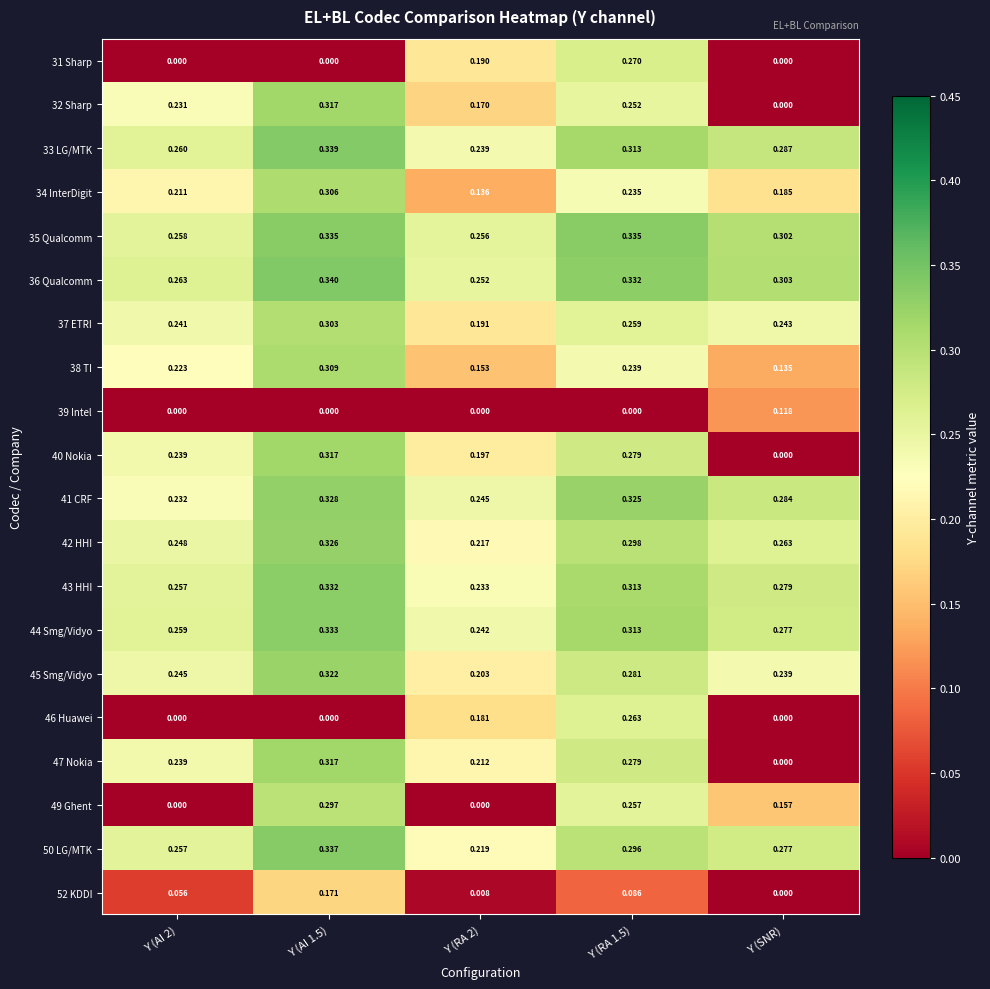

Which category has the lowest value in the 52 KDDI series?

Y (SNR)